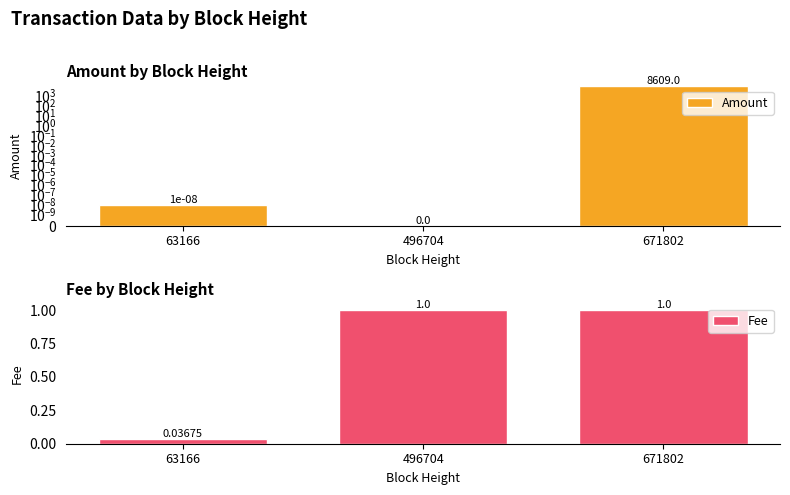

At which category is the sum across all series the highest?

671802